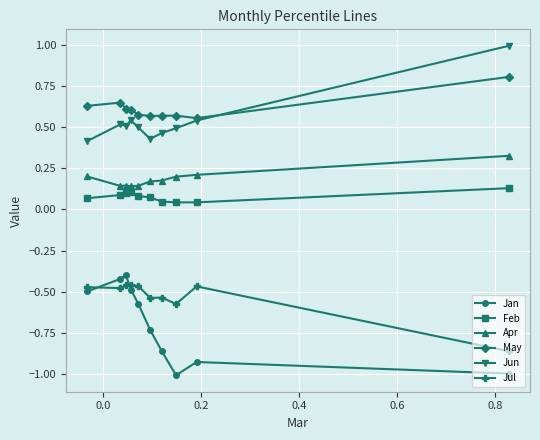

Which series has the largest total across all categories?

May